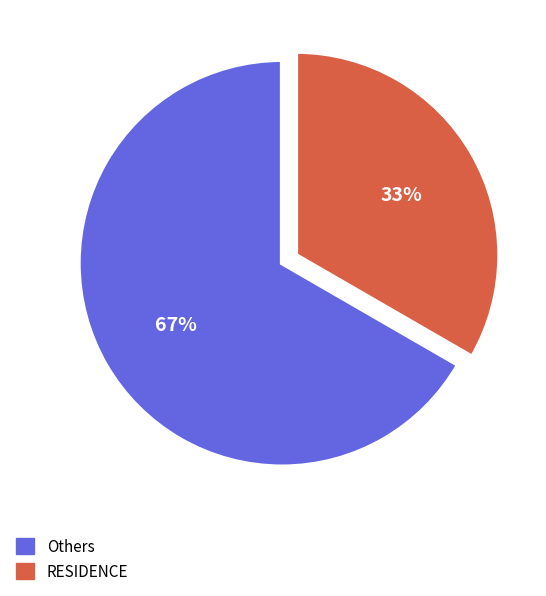

Is there any slice that represents more than half of the pie?

Yes